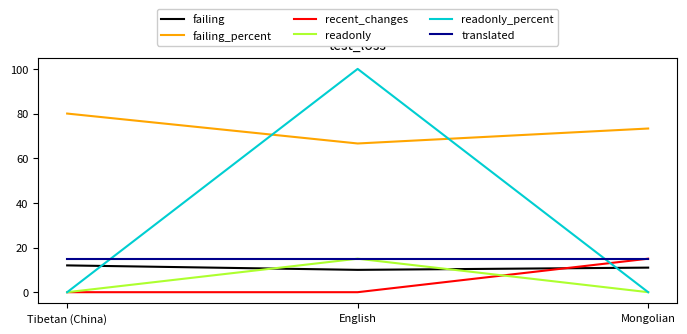

Is this an area chart (filled region under the line)?

No